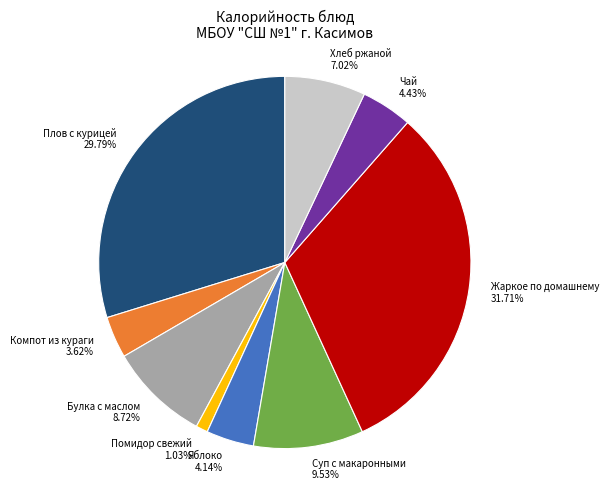

Approximately how many times larger is the value at Хлеб ржаной compared to Плов с курицей?

0.2